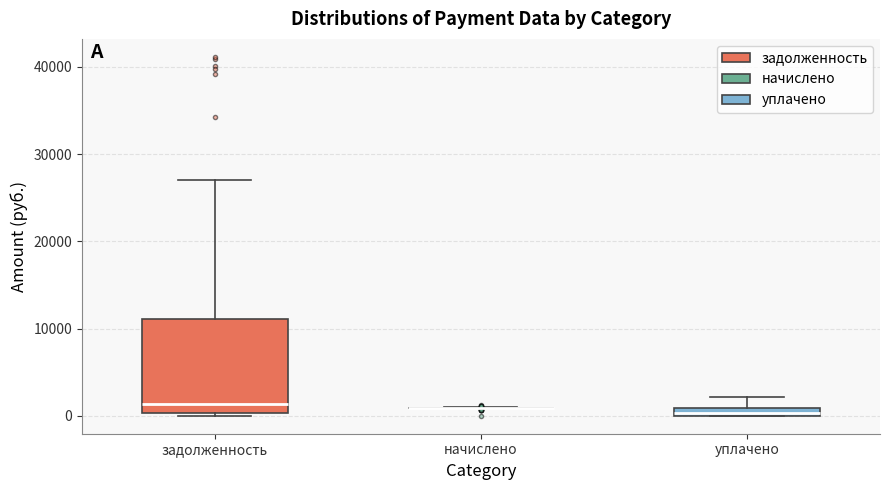

Comparing the boxes themselves (not the whiskers), which one is the tallest?

задолженность